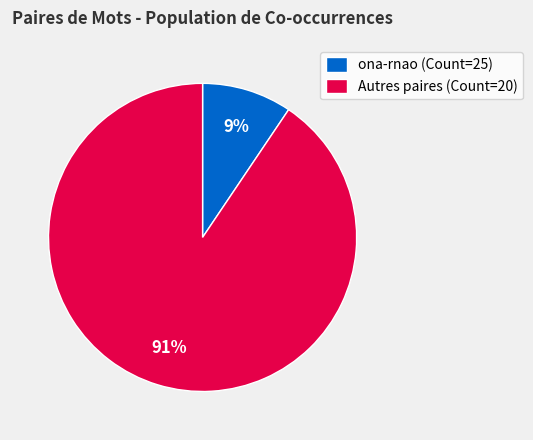

To the nearest percent, what portion does ona-rnao (Count=25) represent?

9%